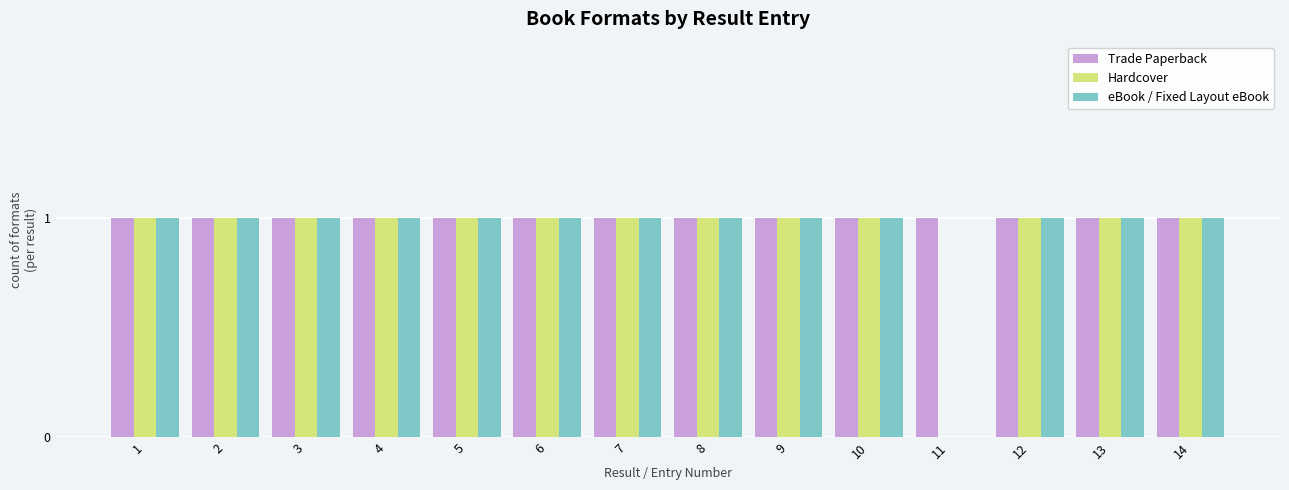

What is the sum of all Hardcover values?

13